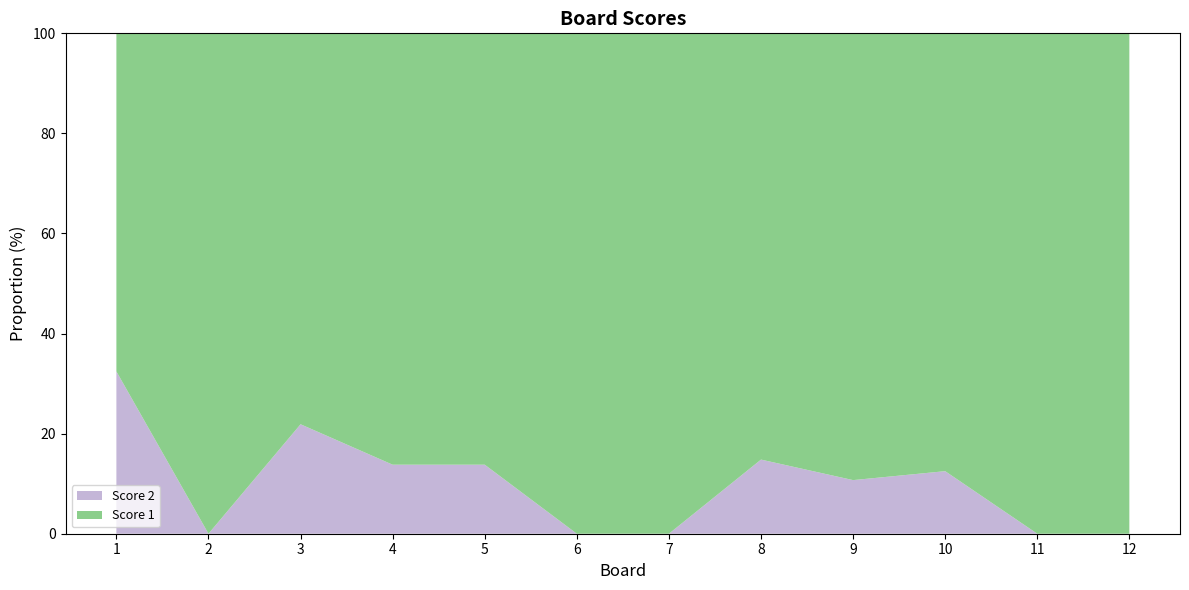

Reading left to right, what are all the values shown in this chart?

Score 1: 1=25	2=25	3=25	4=25	5=25	6=24	7=25	8=23	9=25	10=21	11=25	12=25
Score 2: 1=12	2=0	3=7	4=4	5=4	6=0	7=0	8=4	9=3	10=3	11=0	12=0